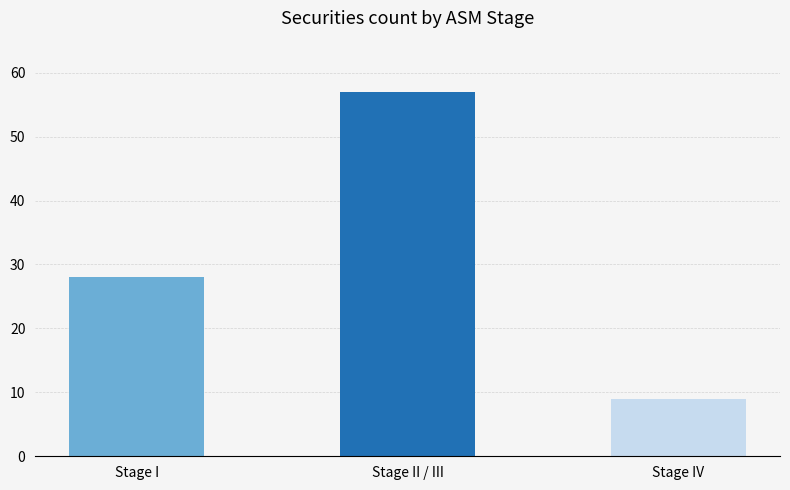

Reading left to right, what are all the values shown in this chart?

28	57	9